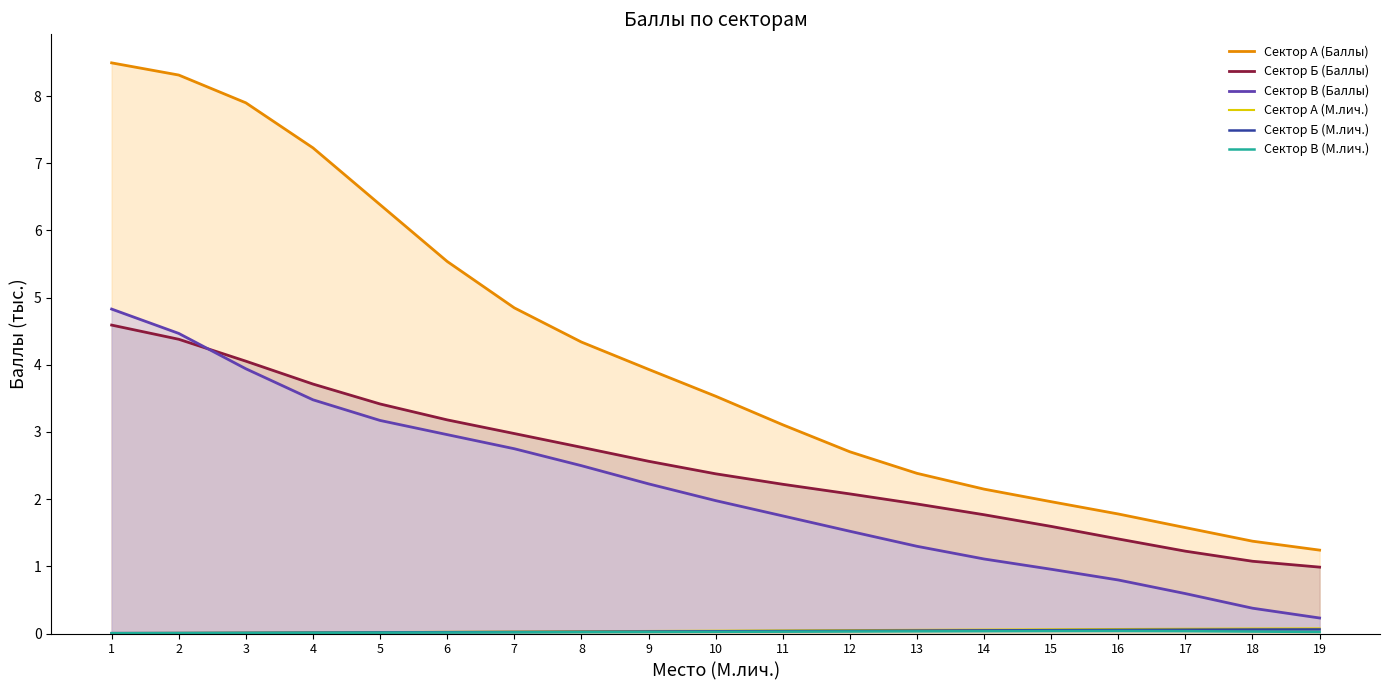

What is the sum of all Сектор Б (М.лич.) values?

0.6